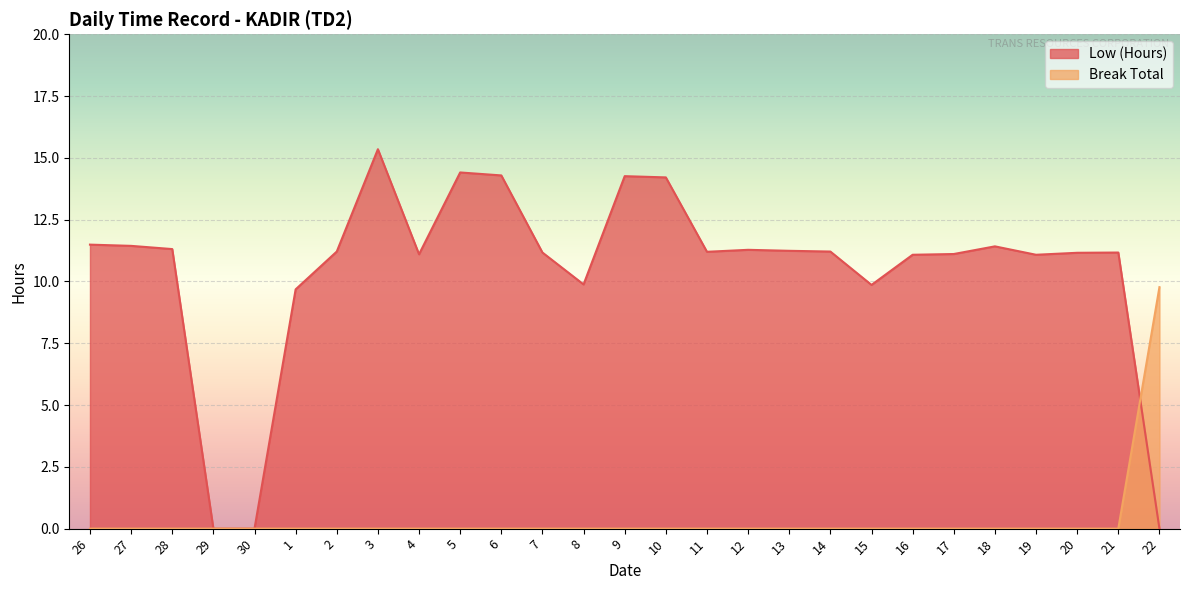

How many values in the Low (Hours) series are below 11?

6